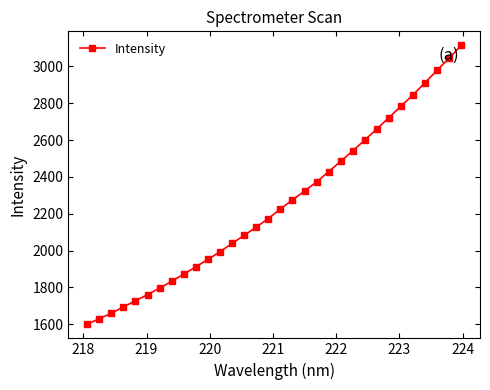

What is the maximum value shown in the chart?

3114.0